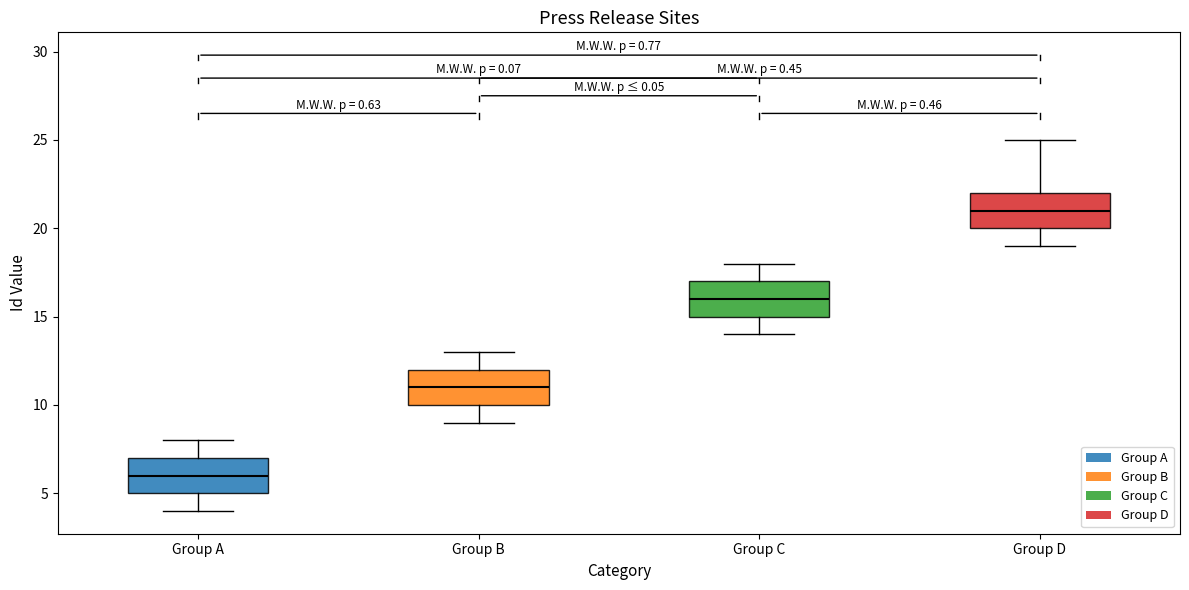

Where does the lower whisker of the box for Group A end on the y-axis? The values are not printed on the chart, so give them approximately, as read against the axis.

4